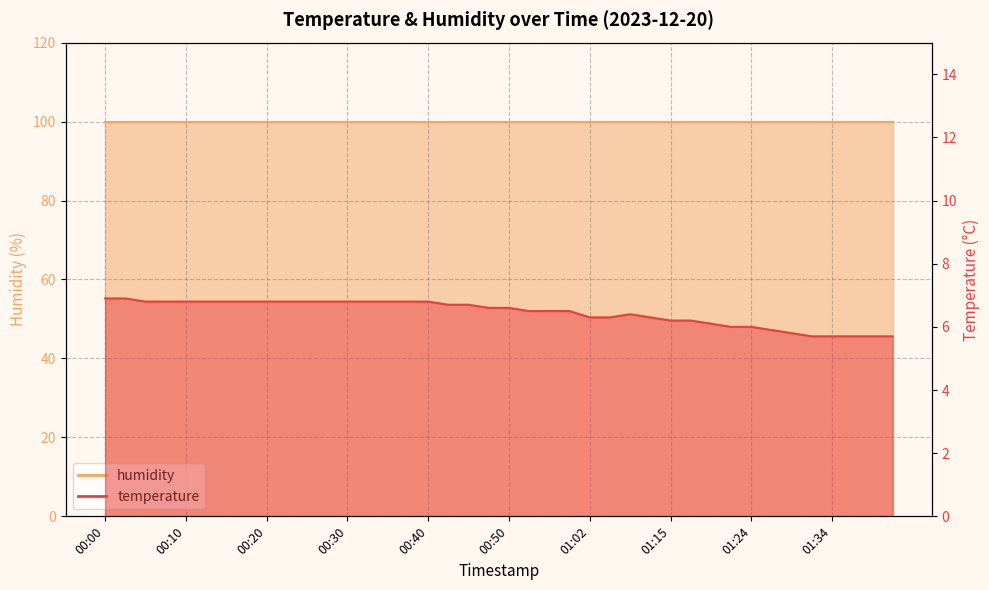

What is the difference between the values at 01:34 and 00:08?

1.1